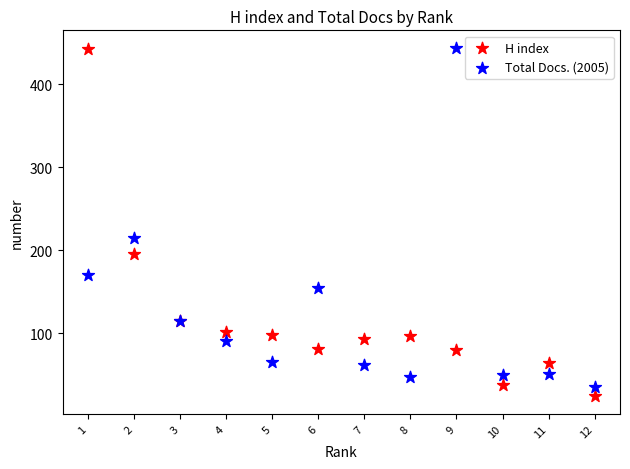

In the H index series, what Y value is closest to 233?

195